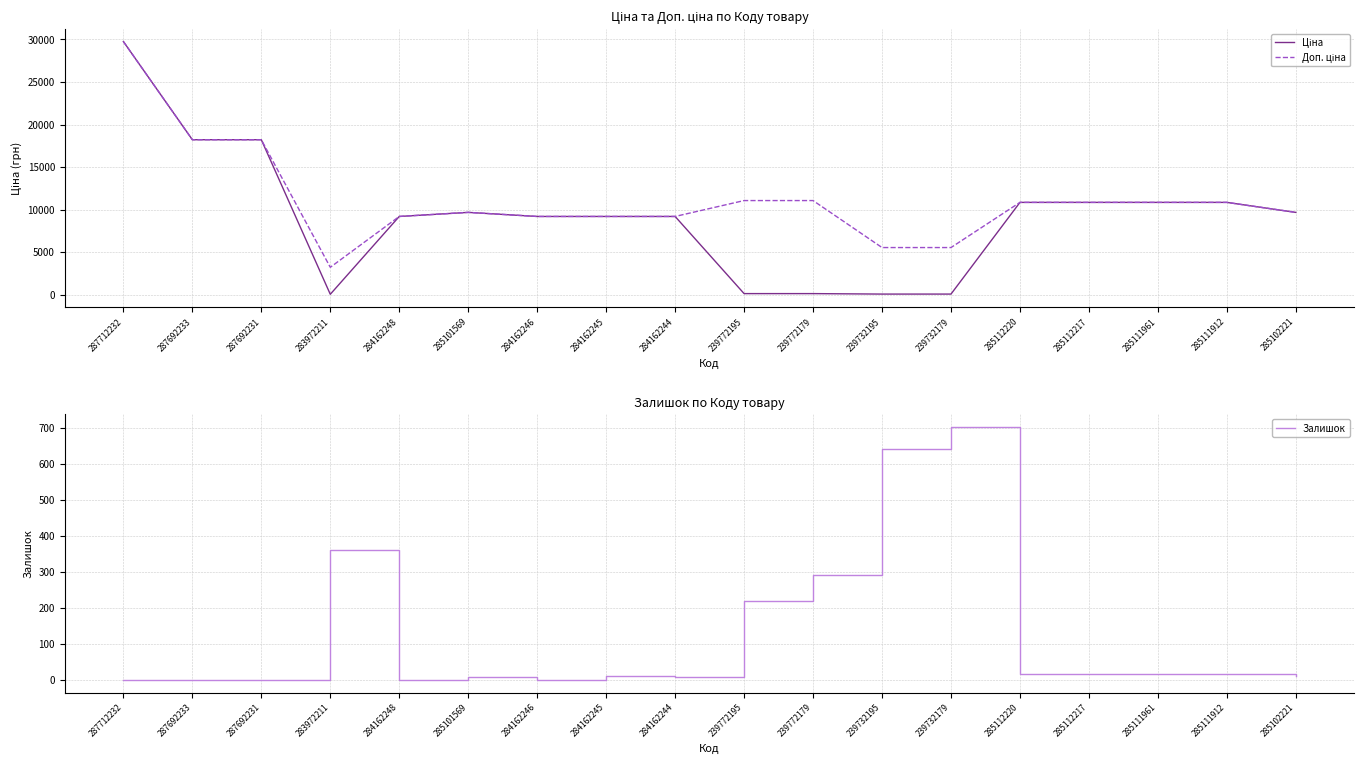

Is the value of Доп. ціна at 287712232 greater than the value of Ціна at 239772179?

Yes